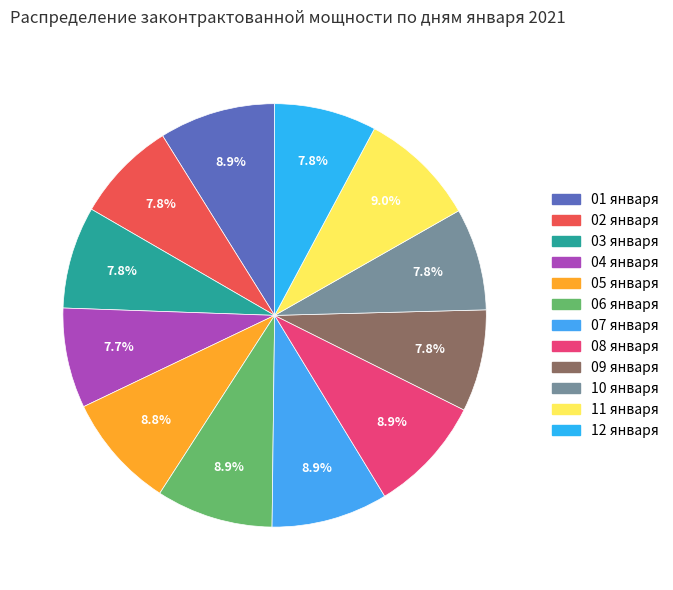

Does any single category account for the majority?

No